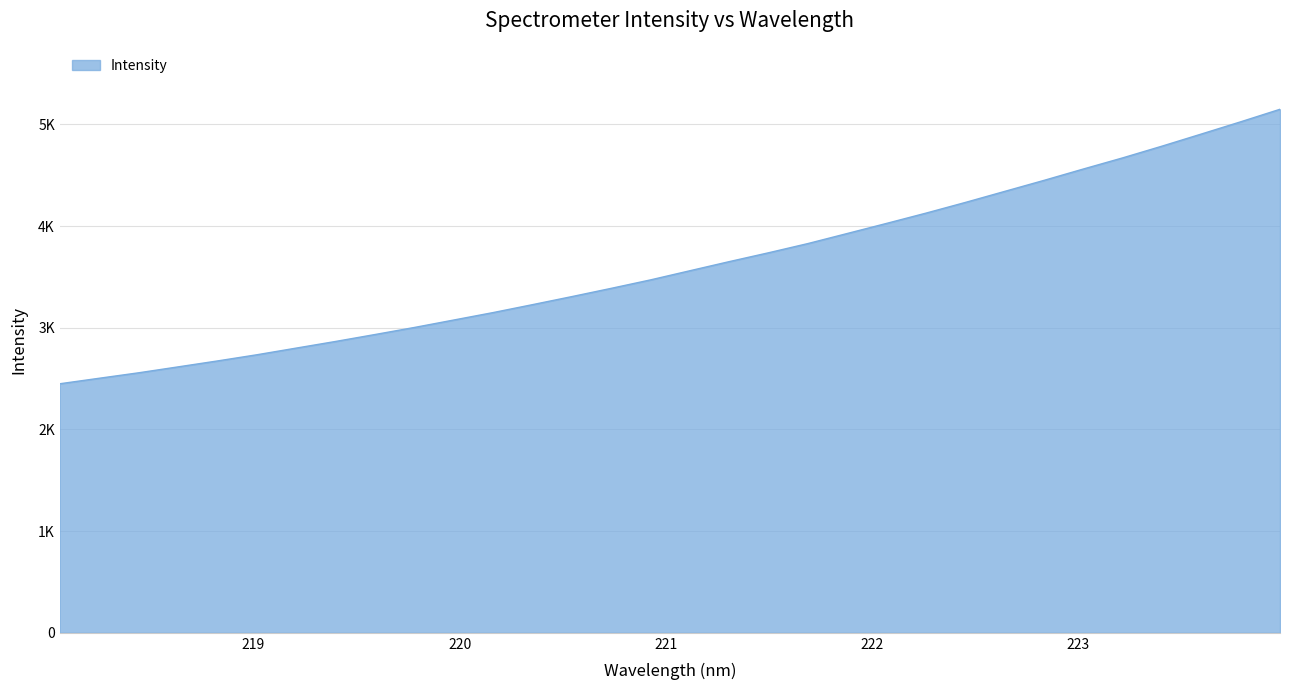

At which label is the value closest to 3798?

221.6902